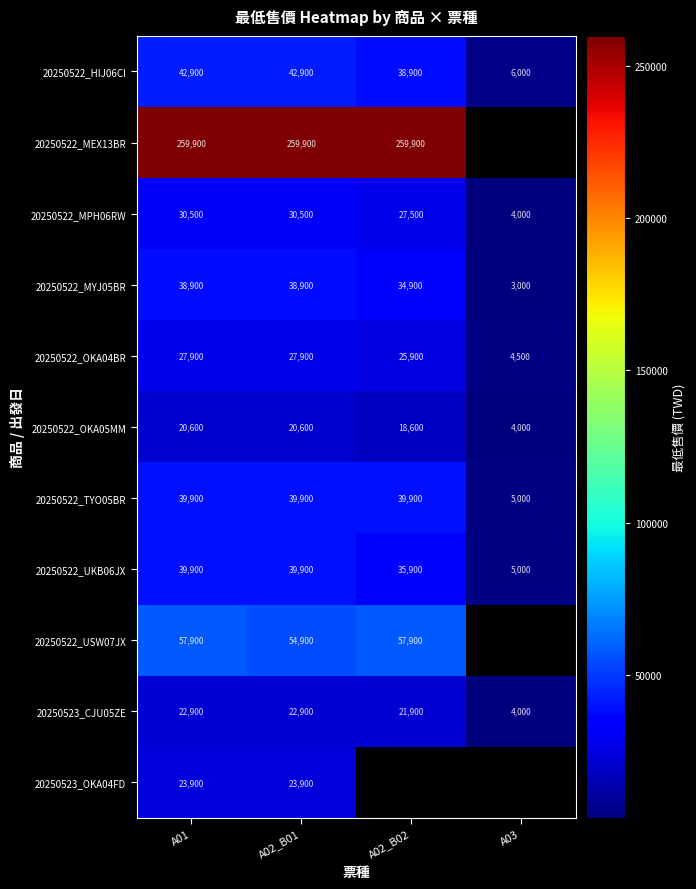

What is the difference between the maximum and second lowest values in the 20250522_OKA05MM series?

2000